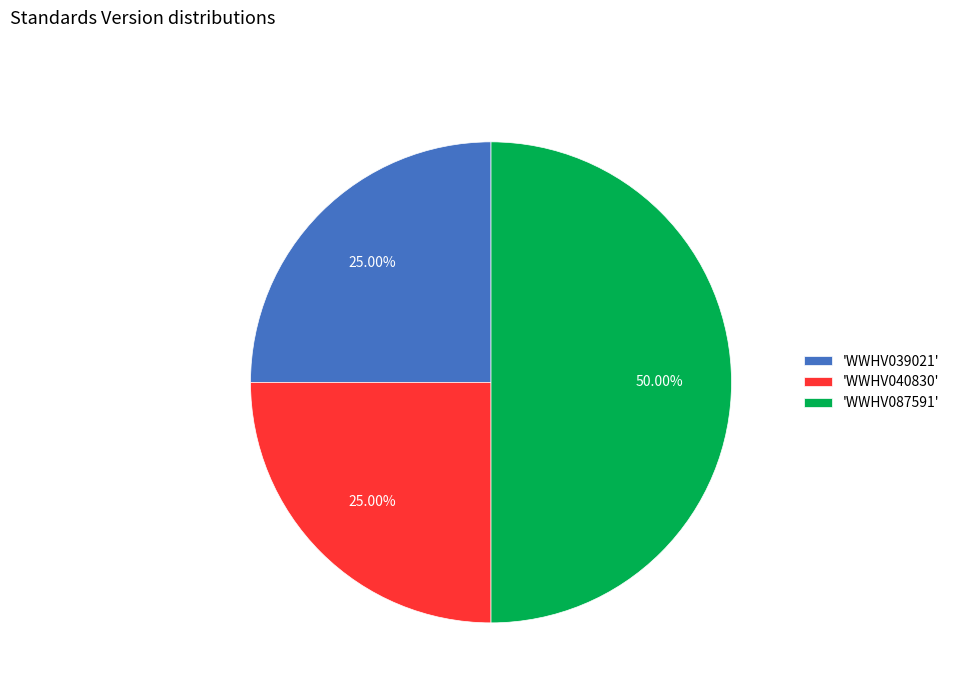

Approximately how many times larger is the value at 'WWHV087591' compared to 'WWHV040830'?

2.0